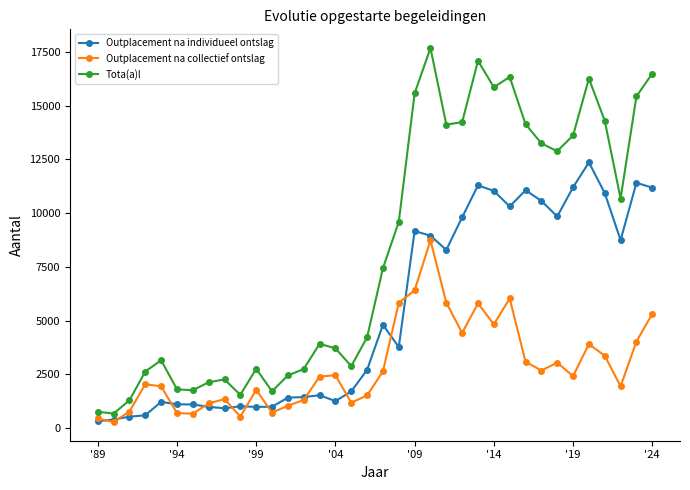

What is the value of the Outplacement na collectief ontslag point at the 32nd from the left?

3904.0